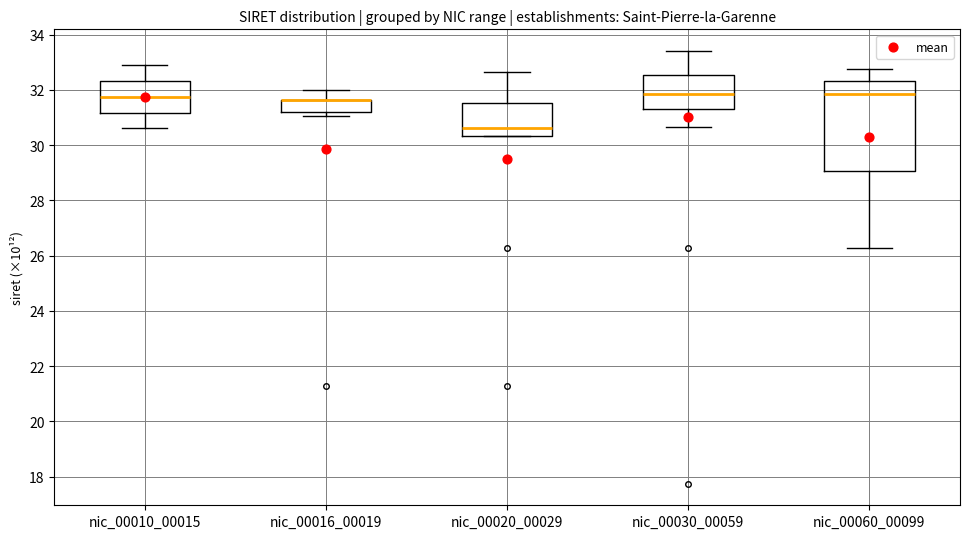

Where is the lower edge of the box for nic_00010_00015 on the y-axis? The values are not printed on the chart, so give them approximately, as read against the axis.

31.2